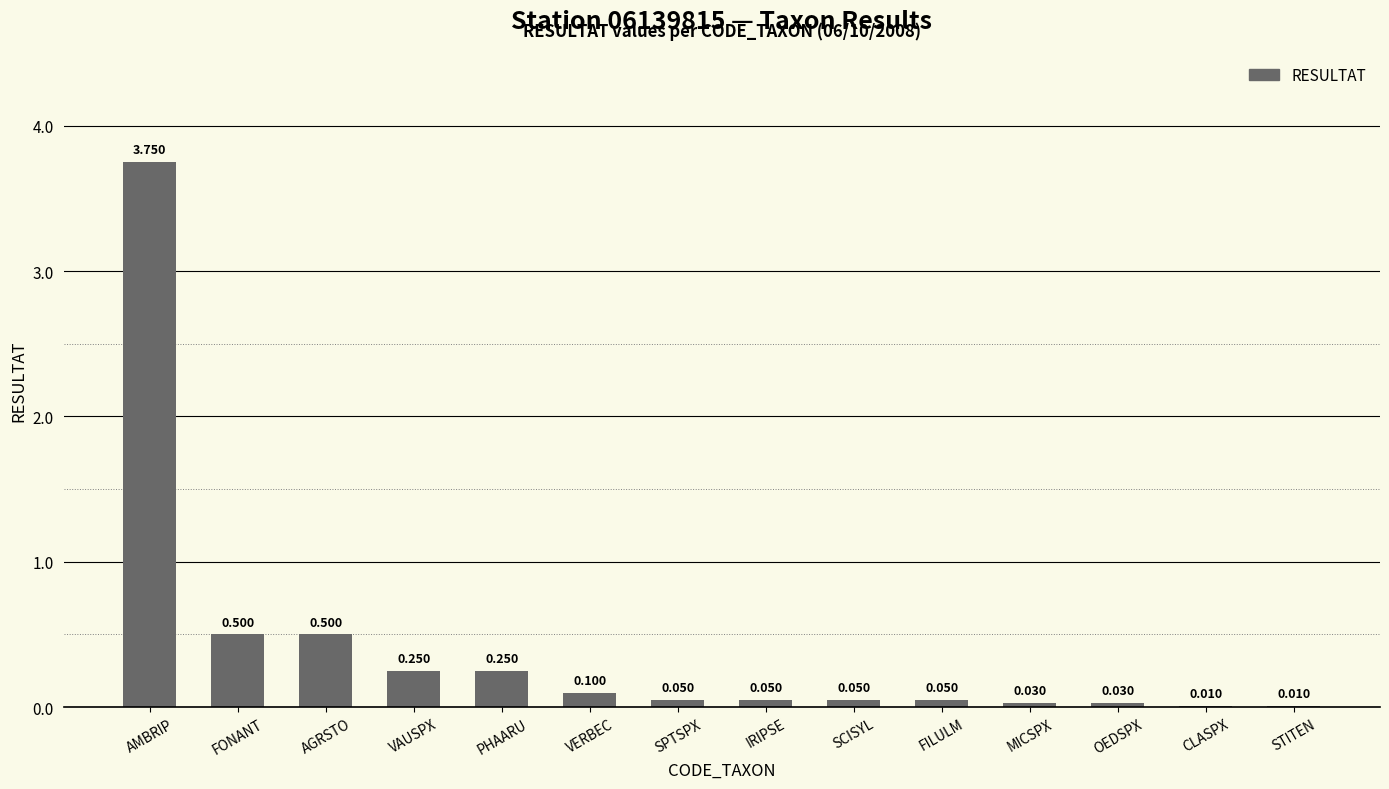

Which label corresponds to the largest value in the chart?

AMBRIP